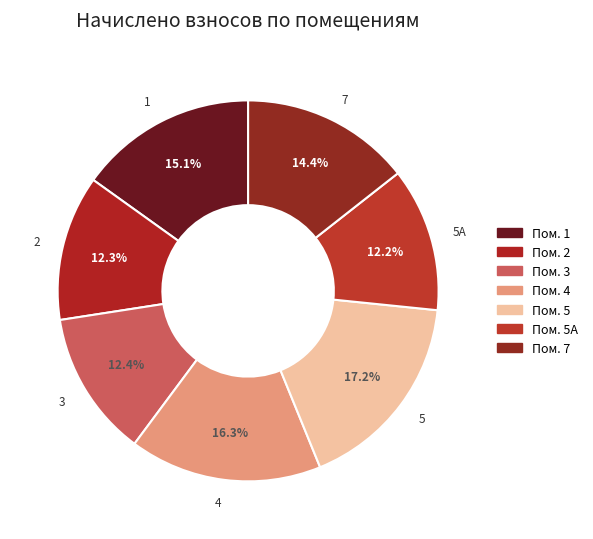

Does 5 represent more than half of the total?

No